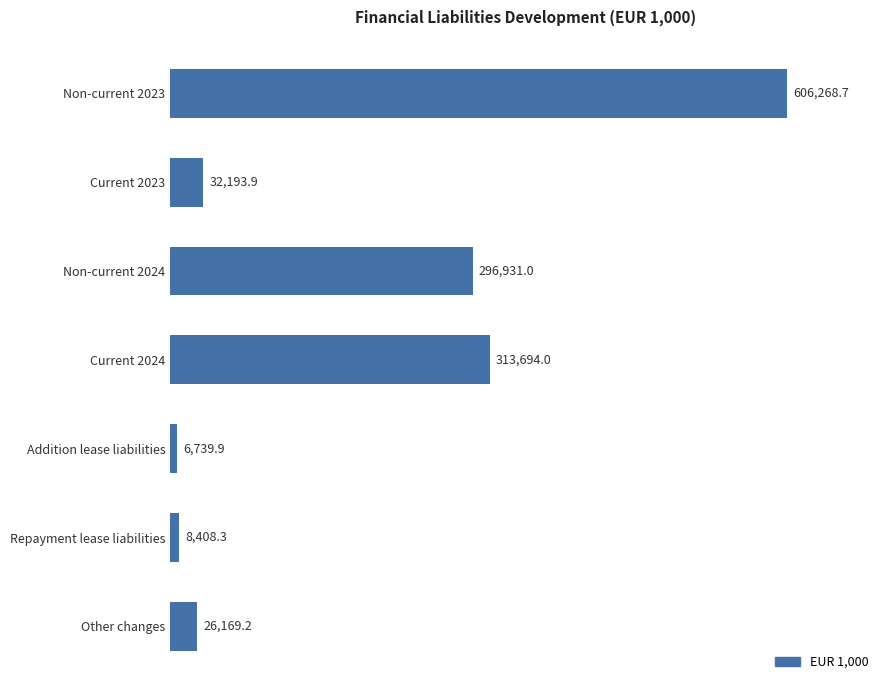

Reading bottom to top, extract all data points from this chart.

26169.2	8408.3	6739.9	313694.0	296931.0	32193.9	606268.7